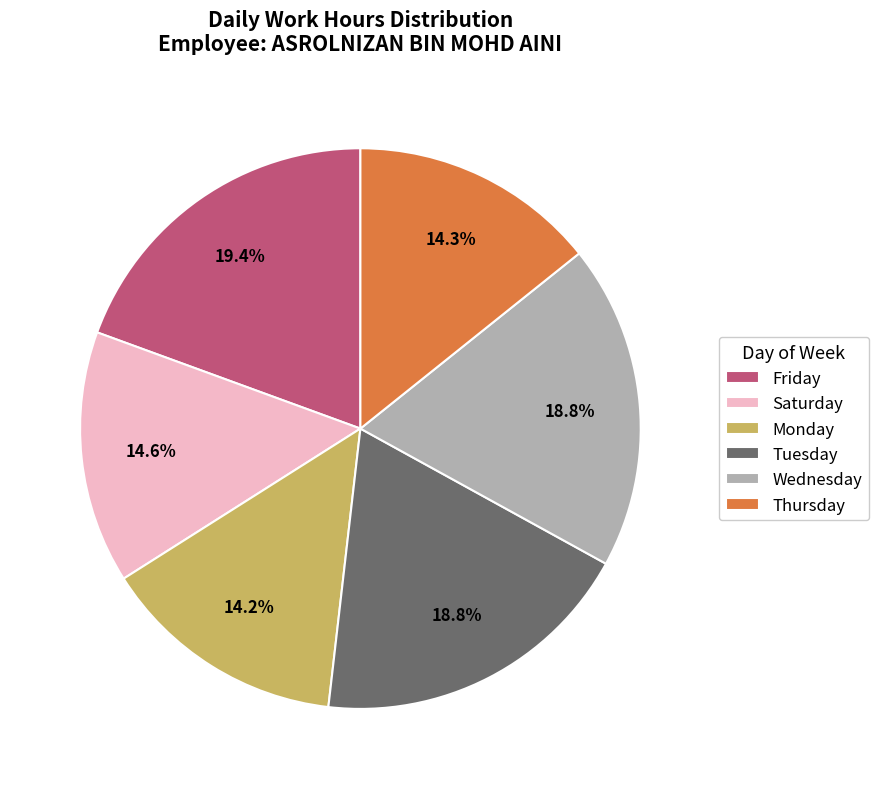

What is the largest slice in the pie chart?

Friday